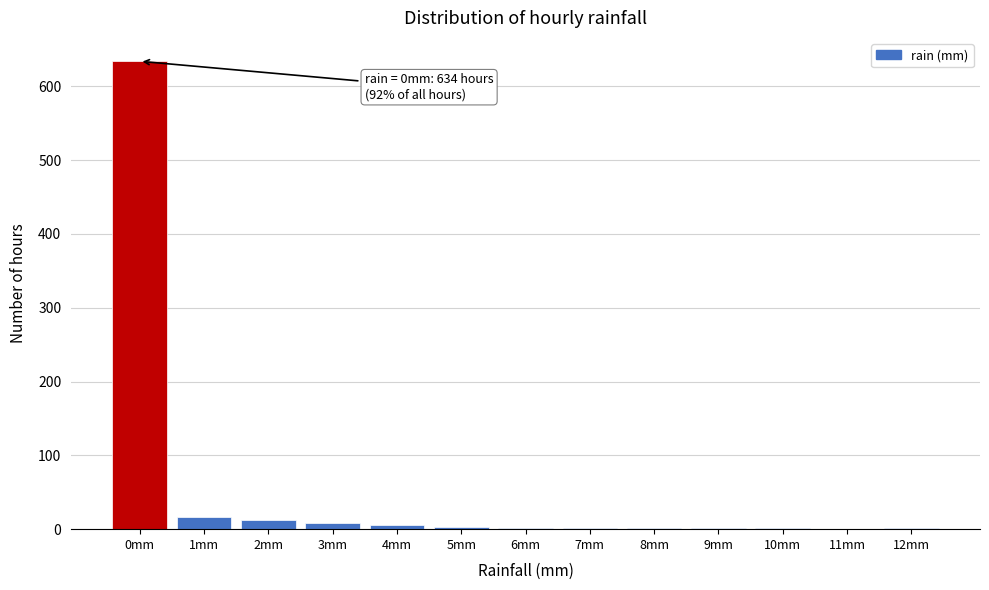

Which category has the highest value across all series?

0mm